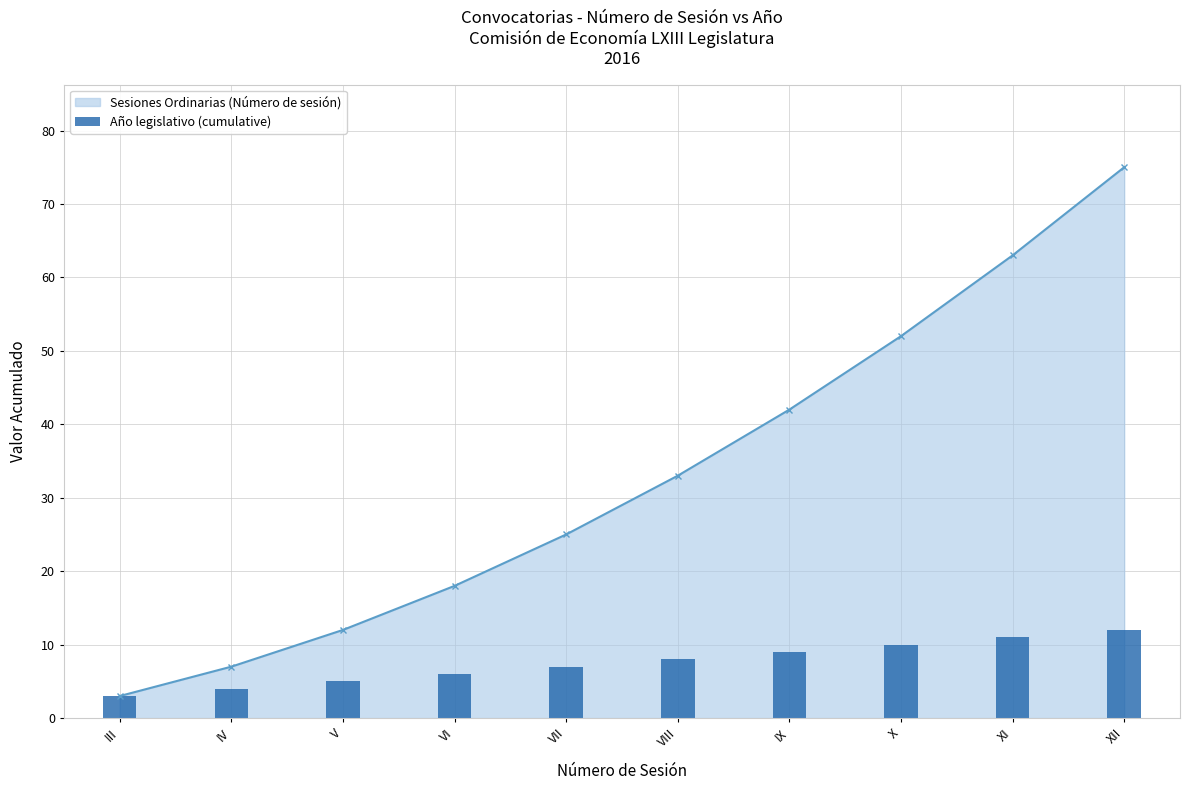

At which category does the chart reach its peak across all series?

XII